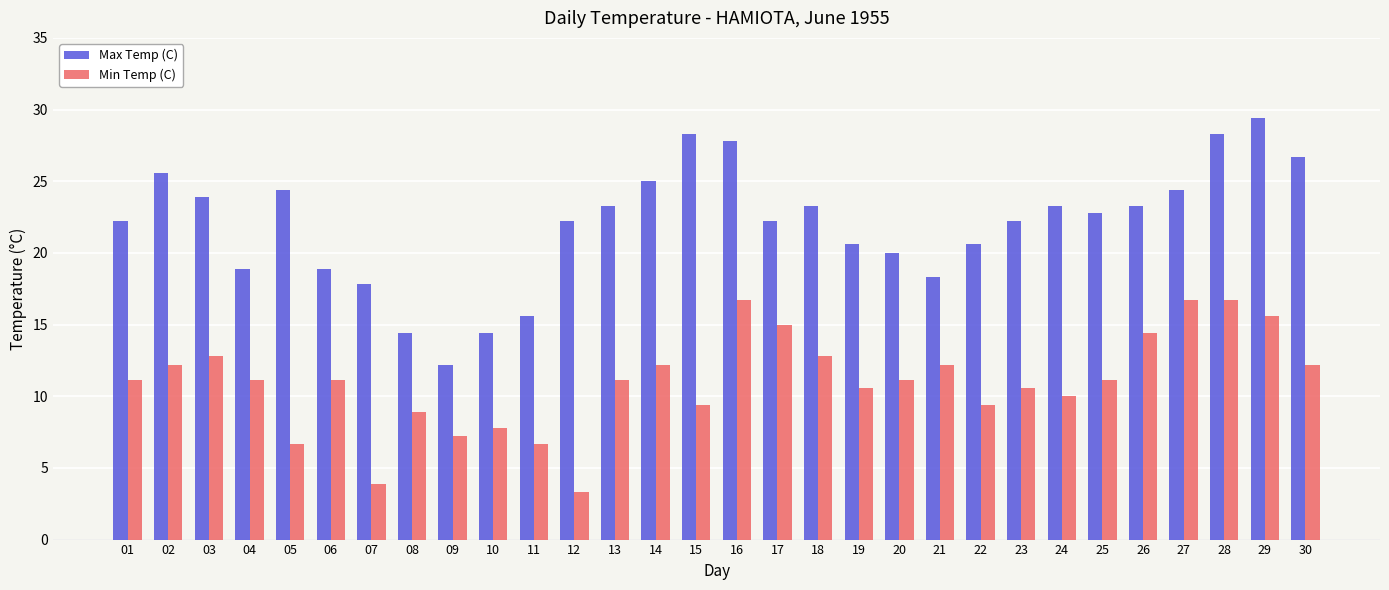

Which series has the largest range (max minus min)?

Max Temp (C)